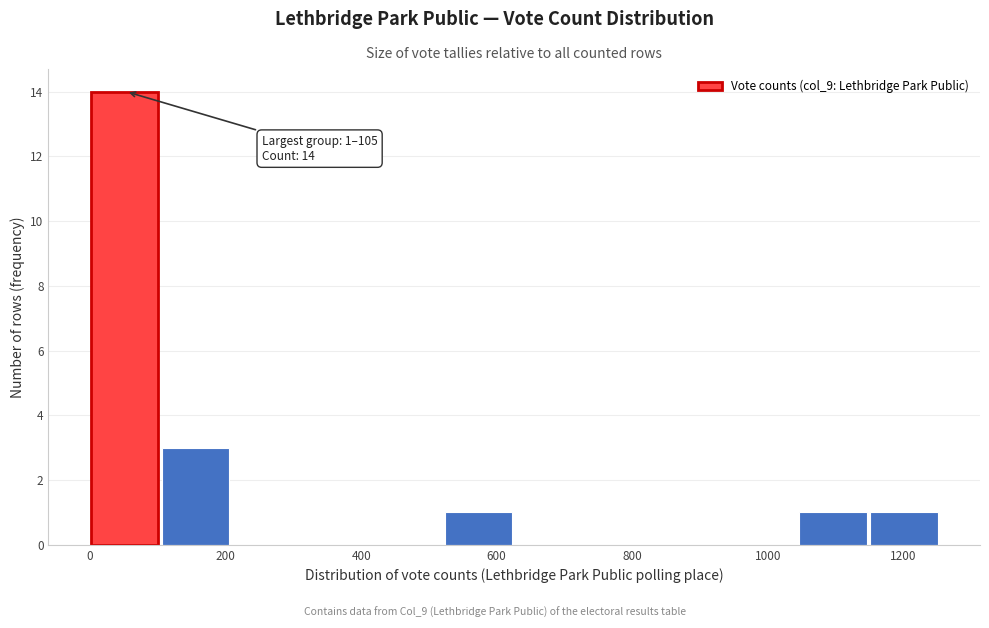

Over which range of the x-axis is the bar tallest?

0 to 100